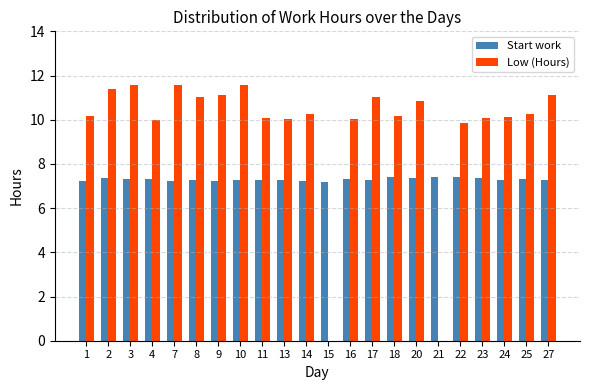

What is the average value of the Low (Hours) series?

9.6